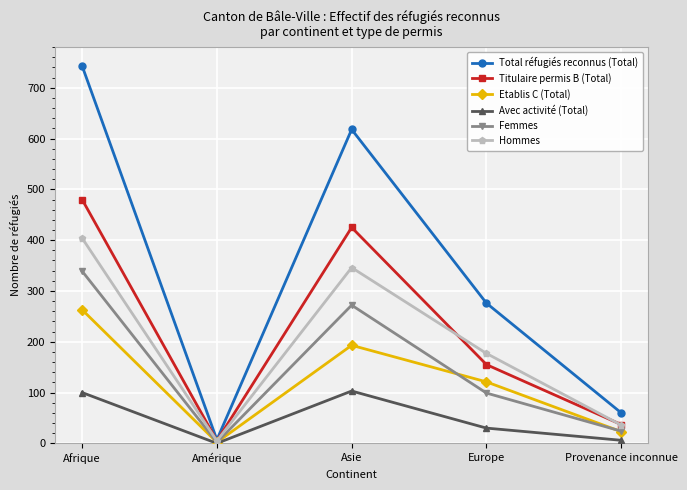

How many values in Avec activité (Total) are above zero?

4